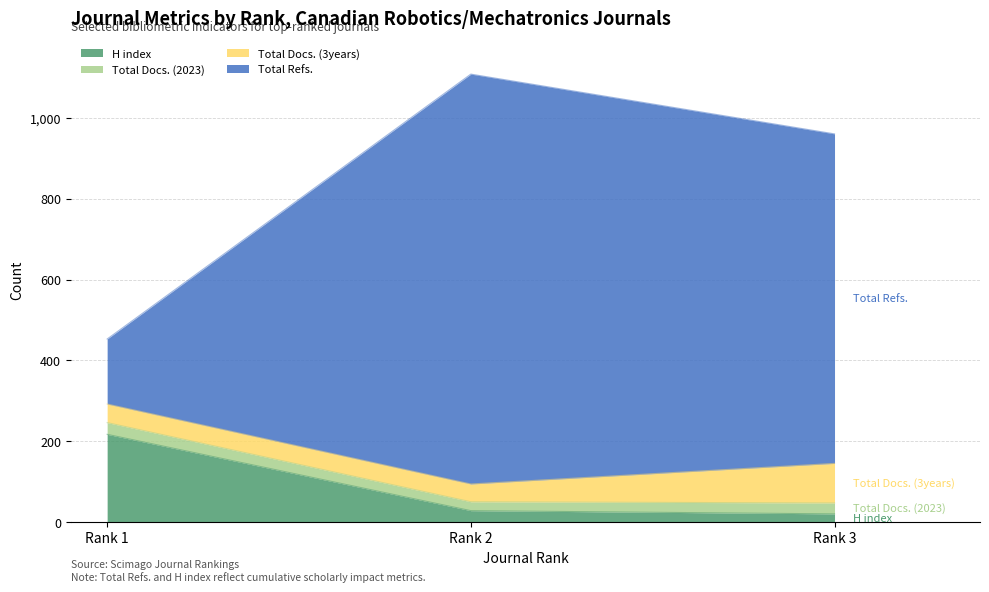

What is the sum of all H index values?

265